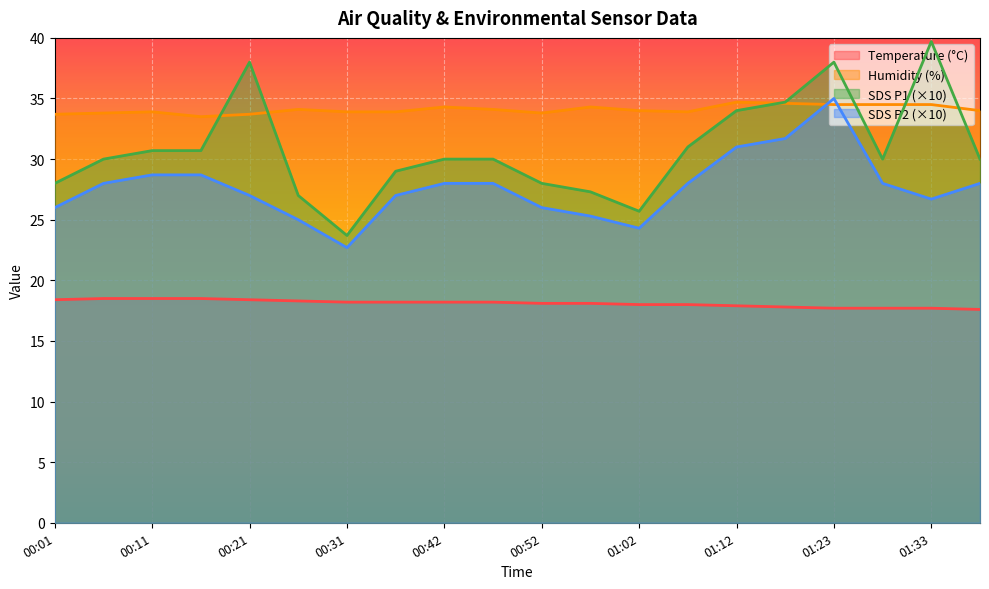

Between 00:06 and 00:21, which is larger?

00:06